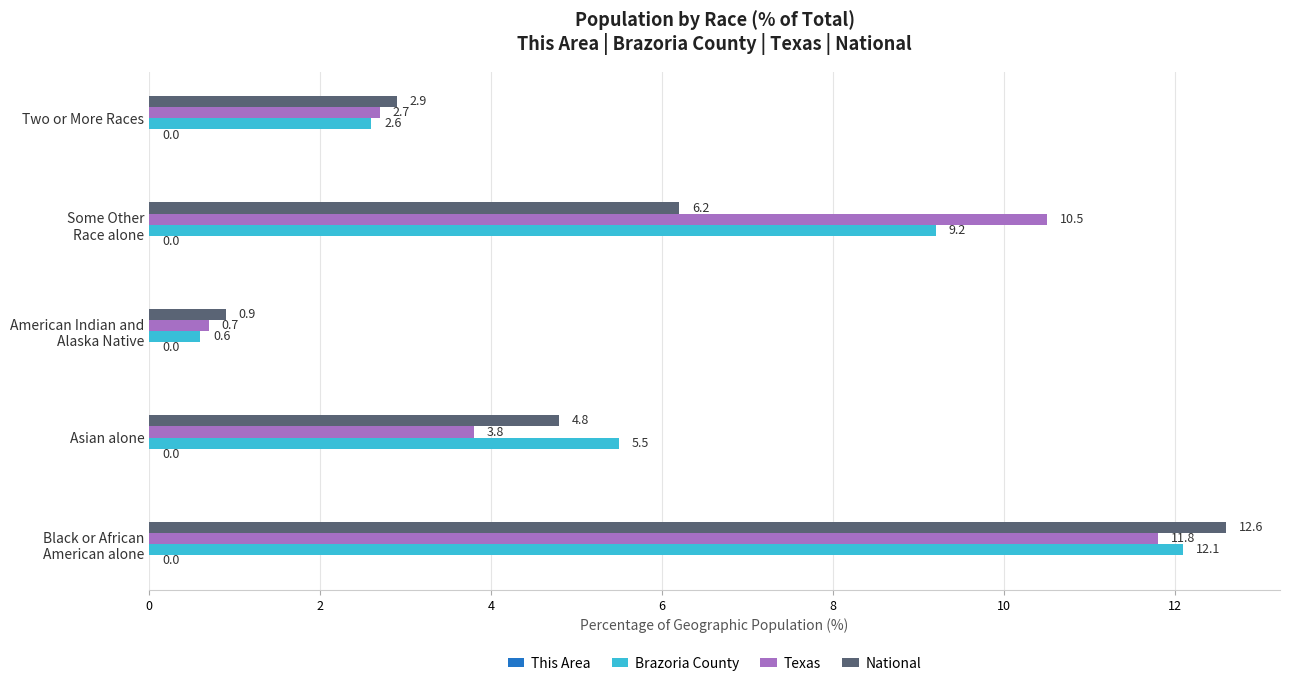

Which series has the largest total across all categories?

Brazoria County